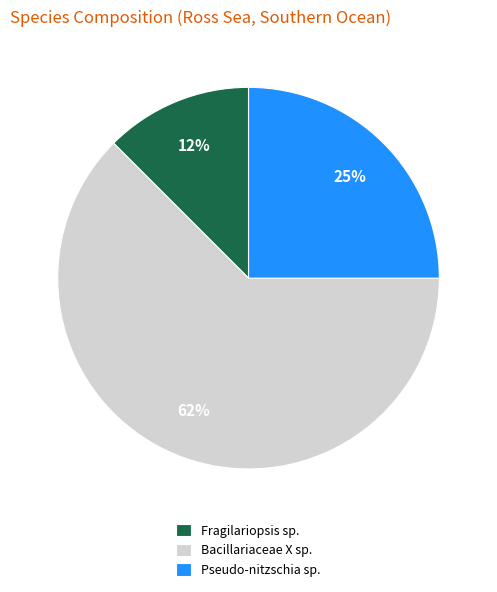

How many slices are in this pie chart?

3